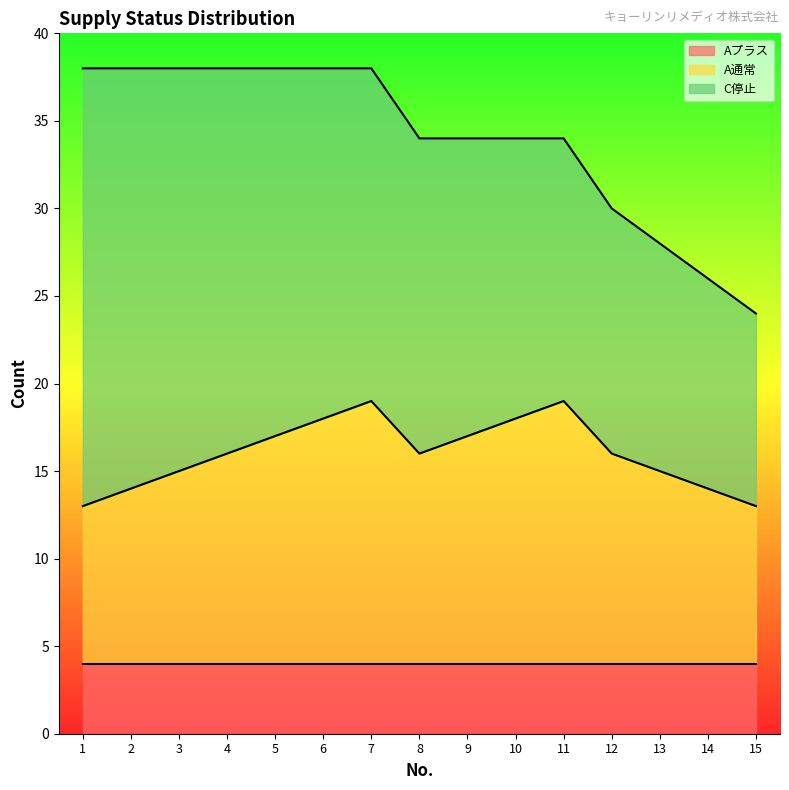

At which label is A通常 closest to 12?

4